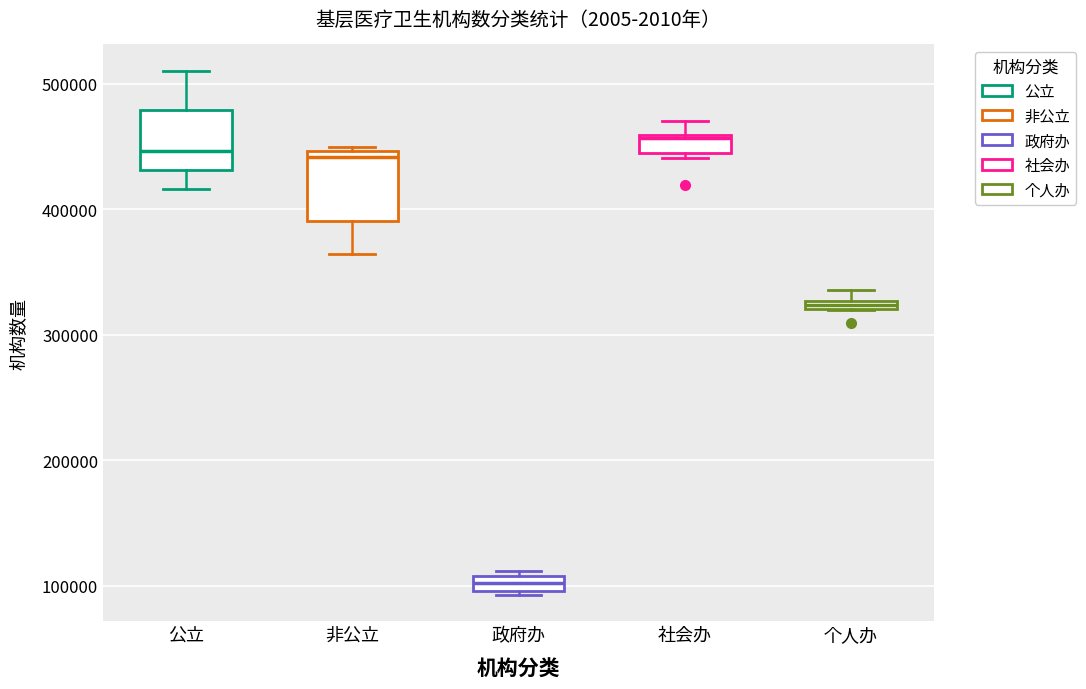

Where is the upper edge of the box for 公立 on the y-axis? The values are not printed on the chart, so give them approximately, as read against the axis.

480000